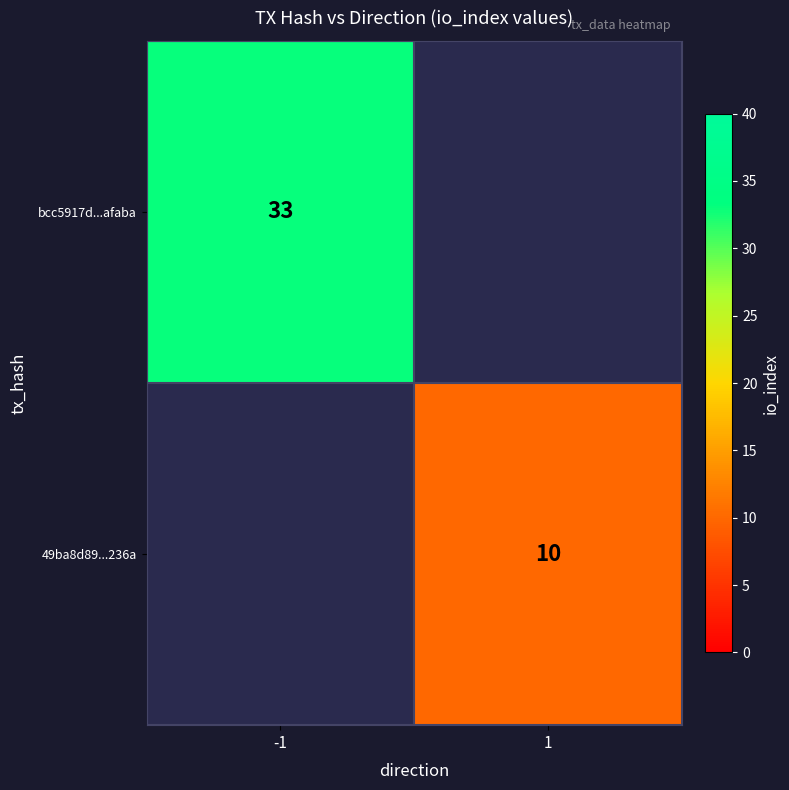

True or false: 49ba8d89...236a has a value of 10 at 1.

True